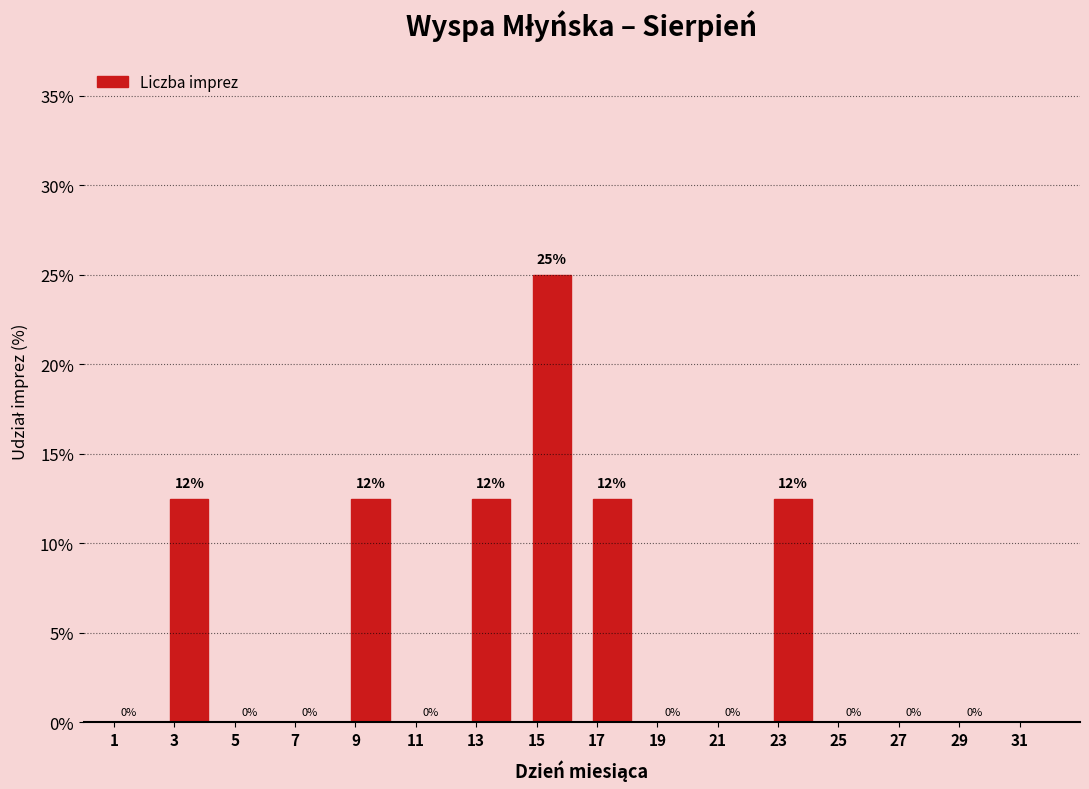

What is the greatest value displayed?

25.0